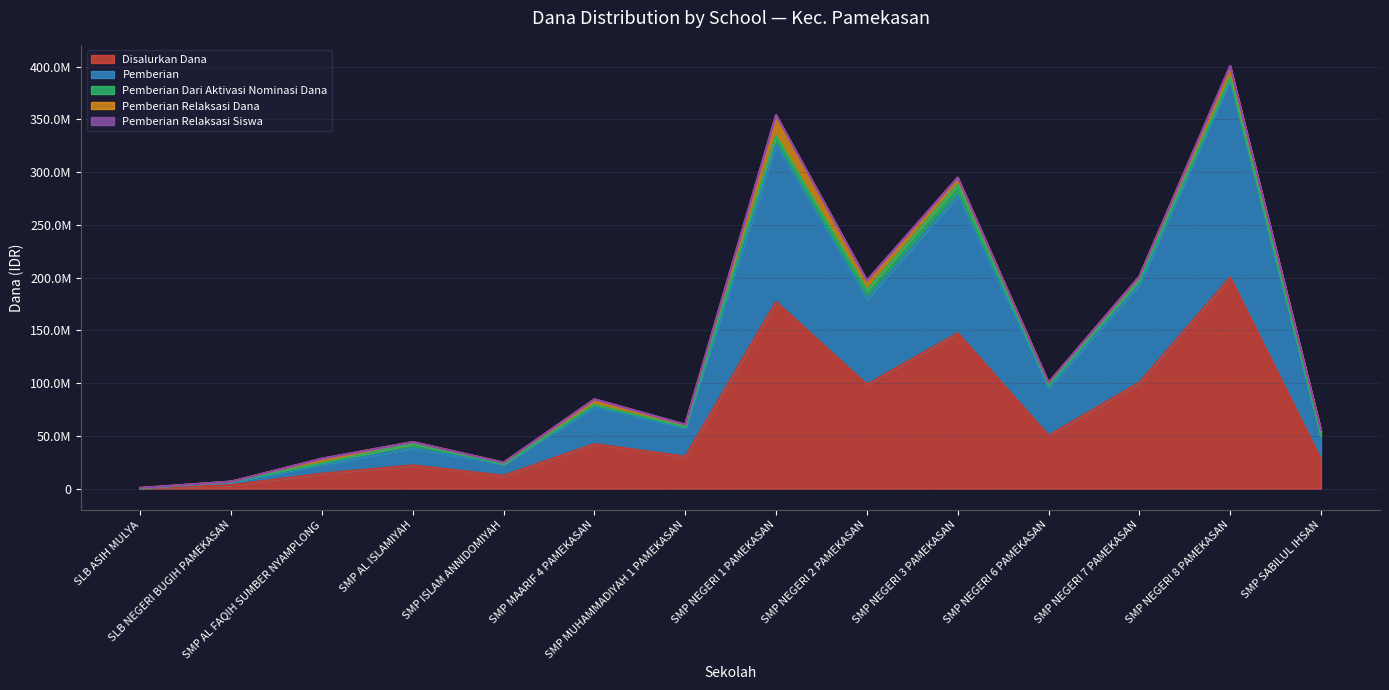

What is the value of the Disalurkan Dana point at the 5th from the left?

12375000